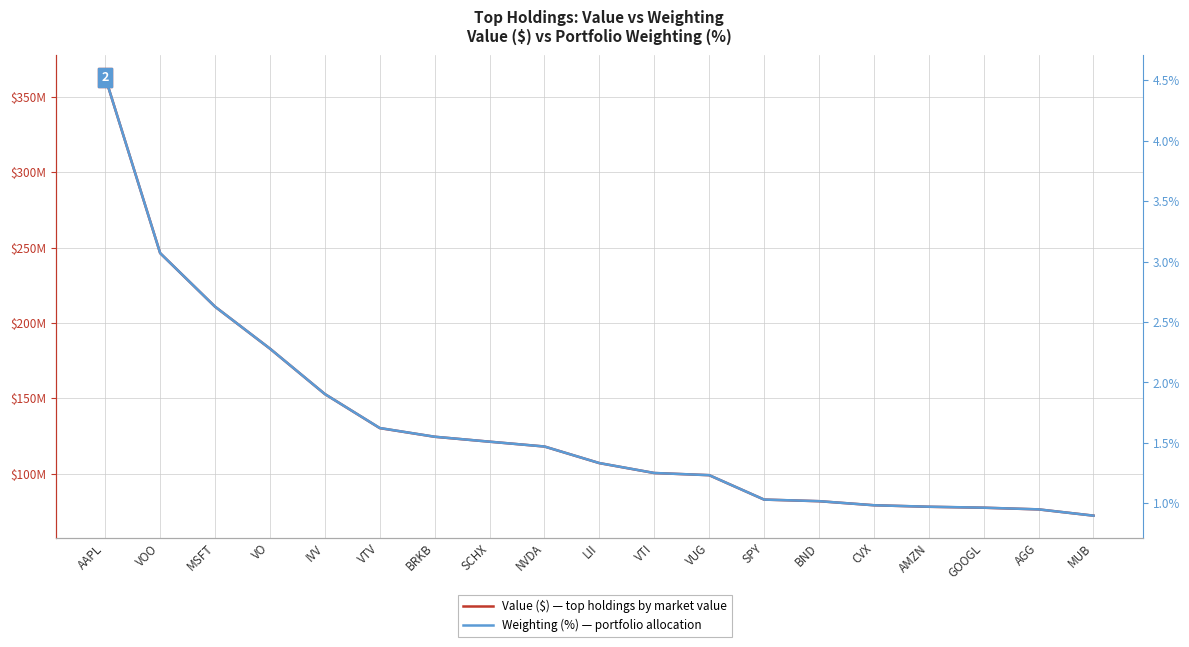

True or false: Weighting (%) and Value ($) intersect in this chart.

False